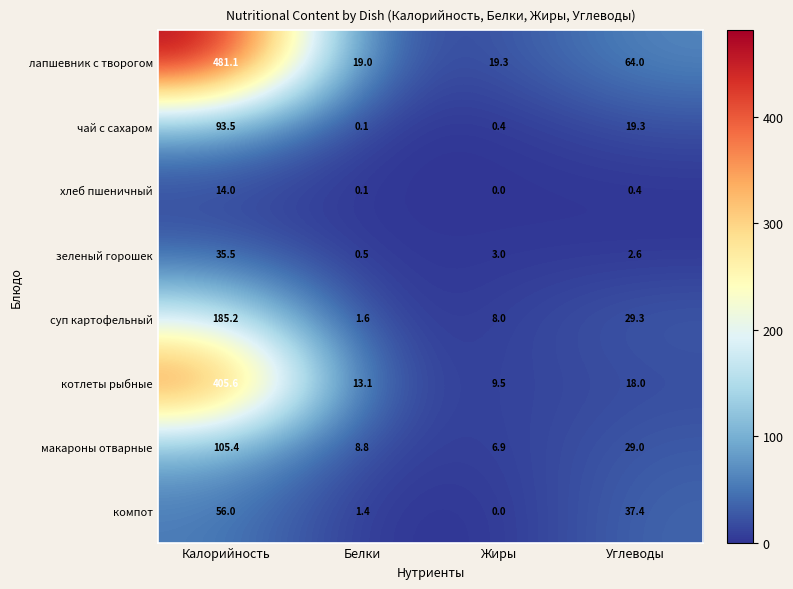

Rank the series by their maximum value, from lowest to highest.

хлеб пшеничный, зеленый горошек, компот, чай с сахаром, макароны отварные, суп картофельный, котлеты рыбные, лапшевник с творогом